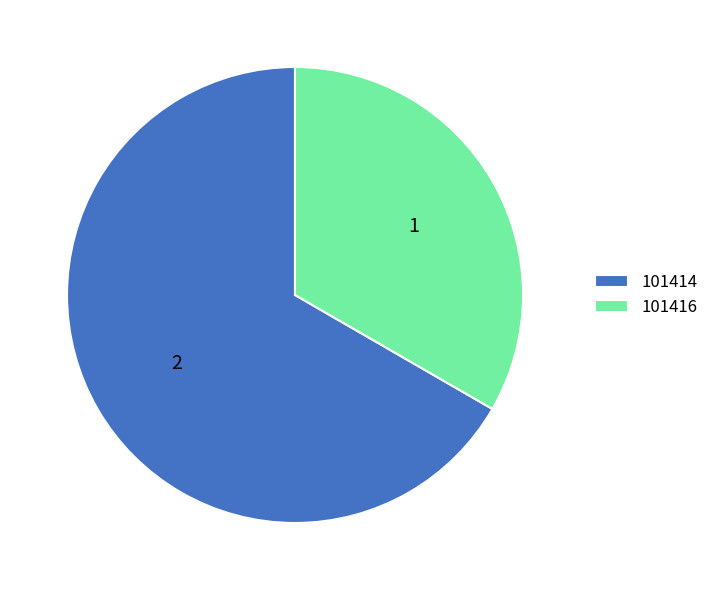

Count the number of slices in the pie.

2